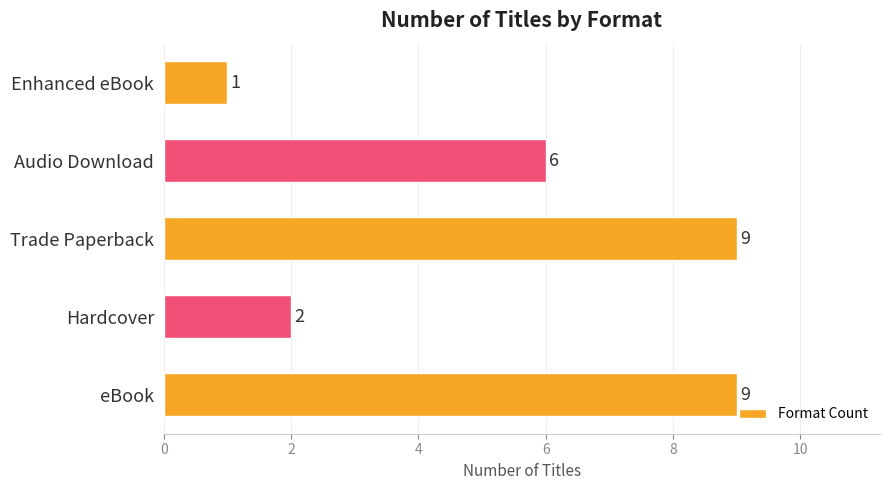

What is the difference between the maximum and minimum values?

8